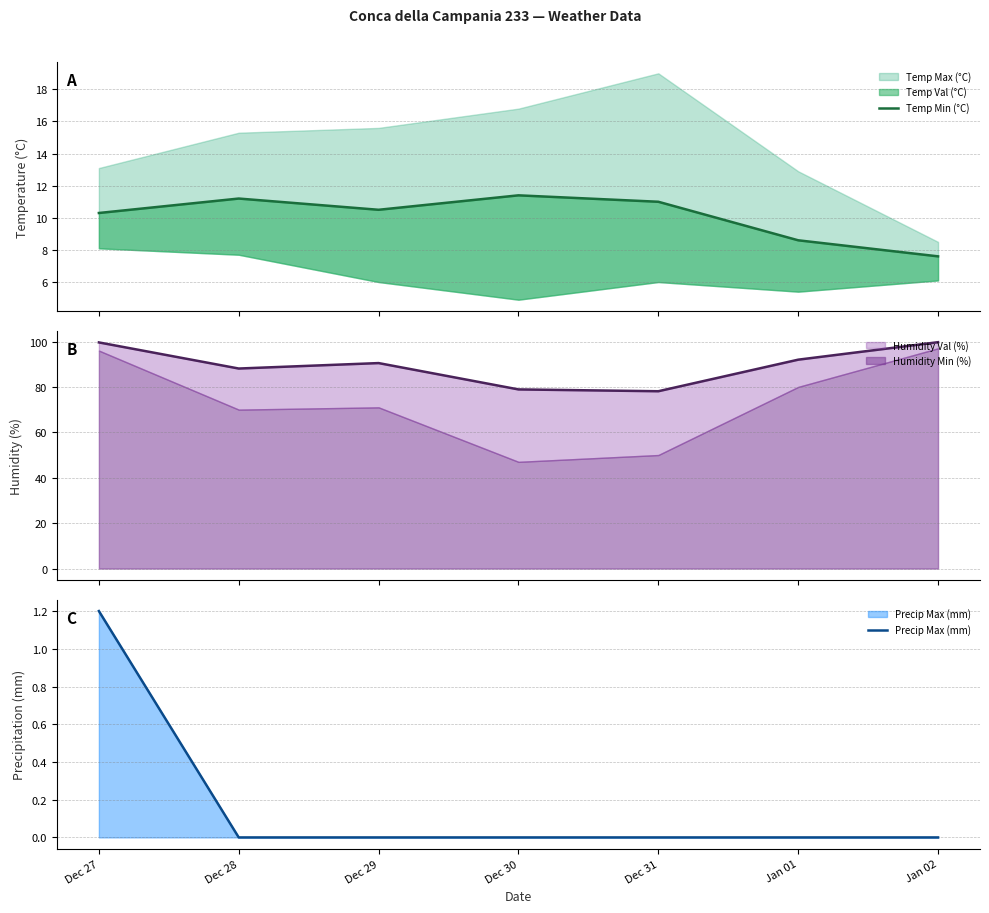

What is the label of the 5th point from the left?

Dec 31